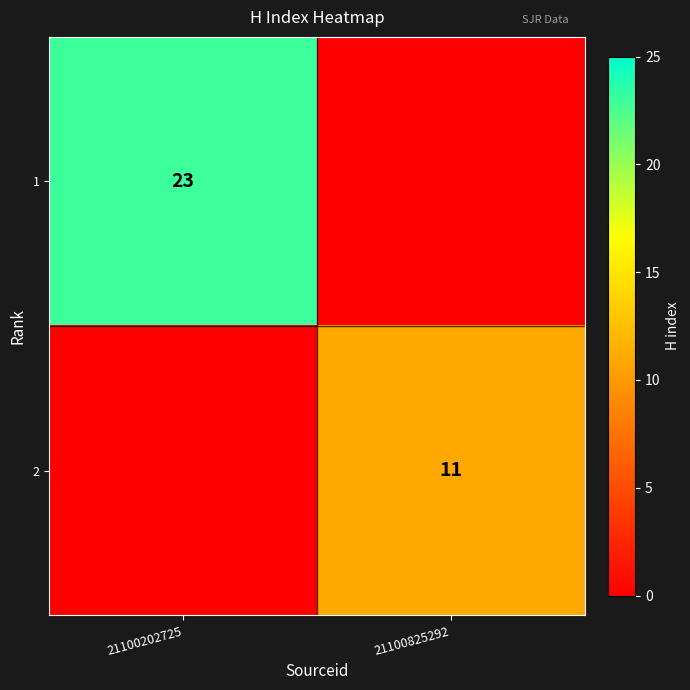

True or false: 1 has a value of 23 at 21100202725.

True